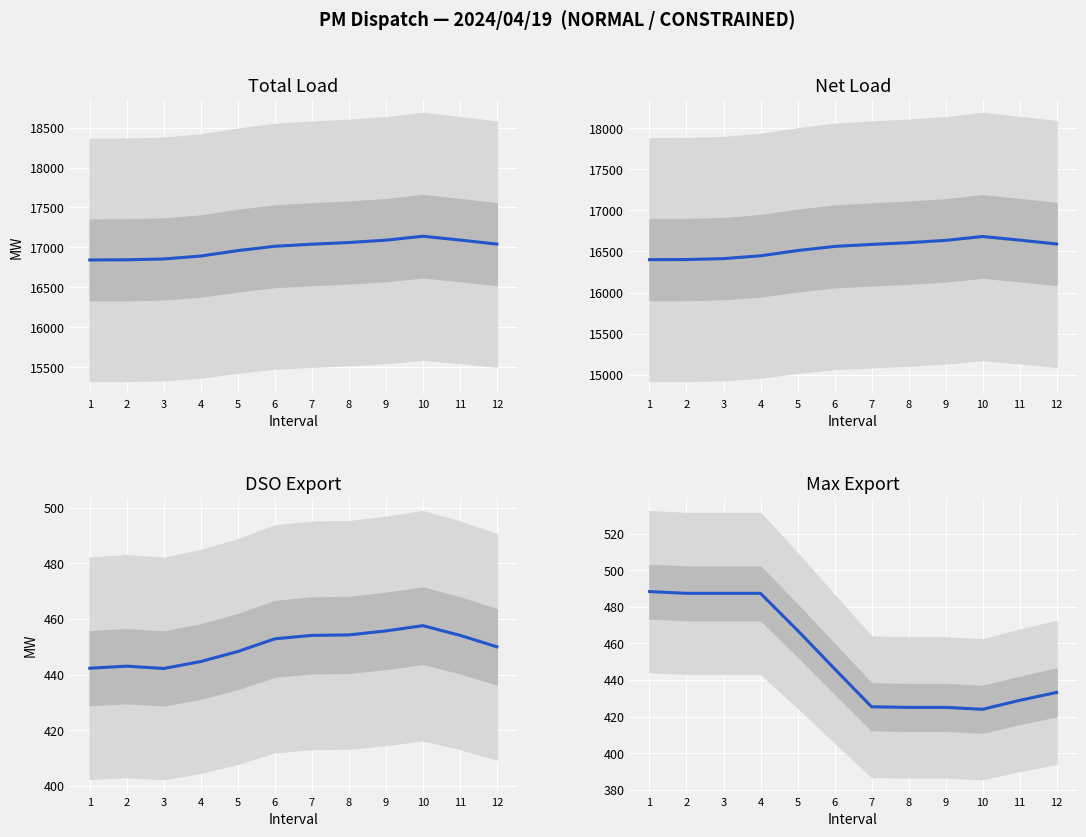

What is the difference between the maximum and minimum values in the Max Export series?

64.3